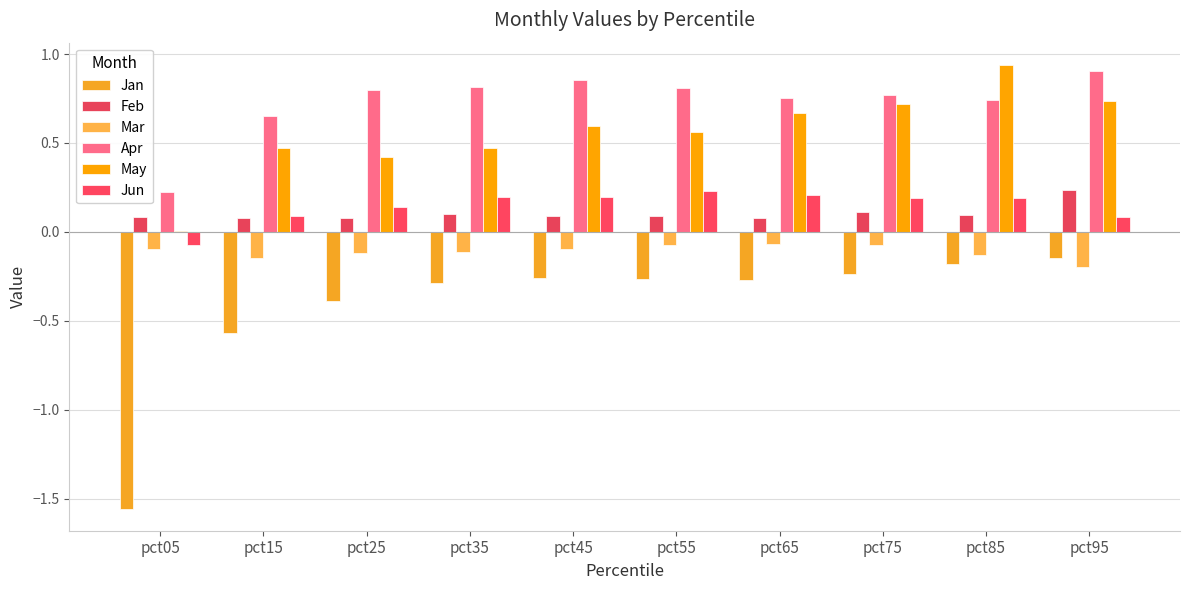

Count the number of data series in this chart.

6